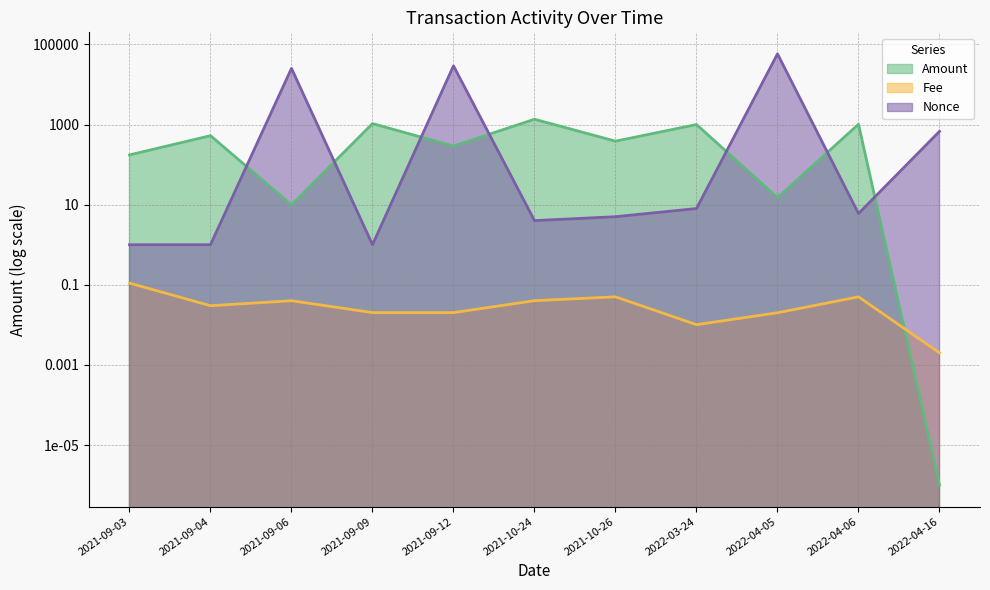

Does the chart display data point markers on the line(s)?

No